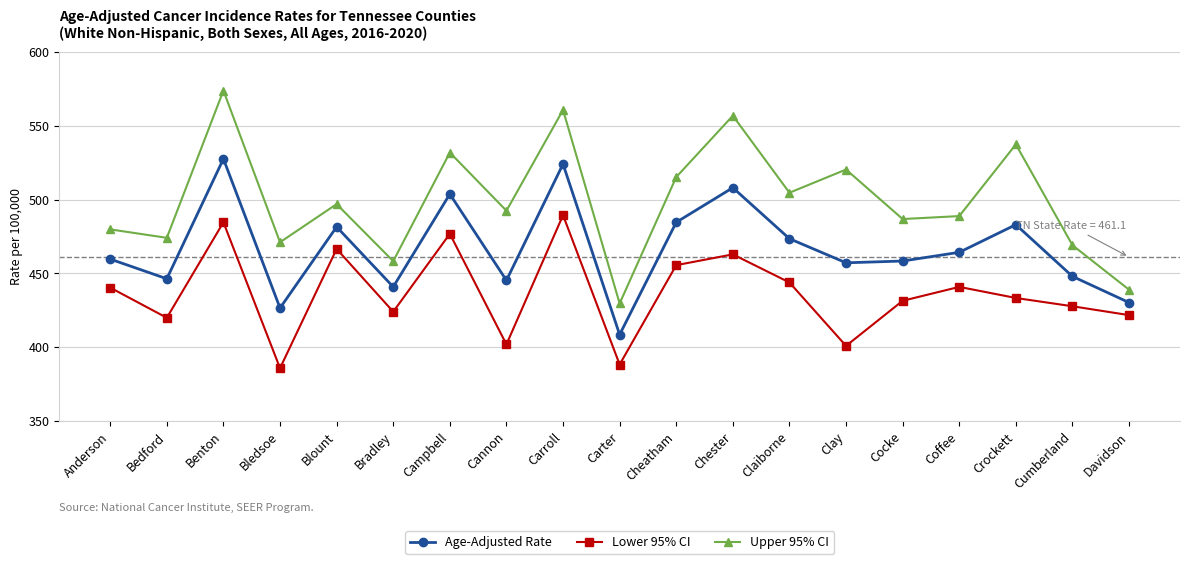

True or false: Lower 95% CI and Upper 95% CI intersect in this chart.

False